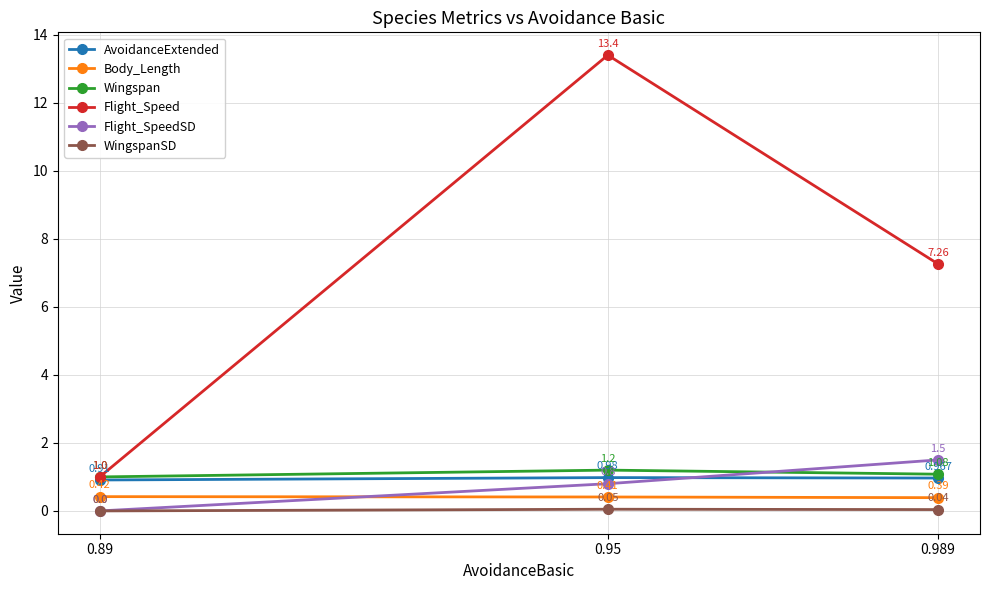

Rank the series by their maximum value, from lowest to highest.

WingspanSD, Body_Length, AvoidanceExtended, Wingspan, Flight_SpeedSD, Flight_Speed